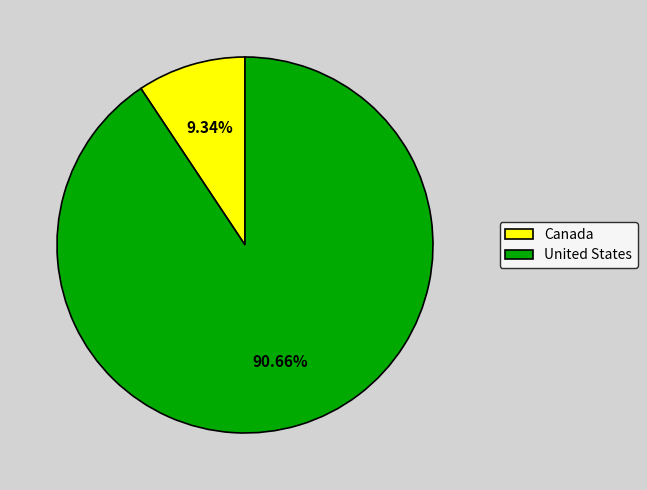

Which has a higher value, United States or Canada?

United States